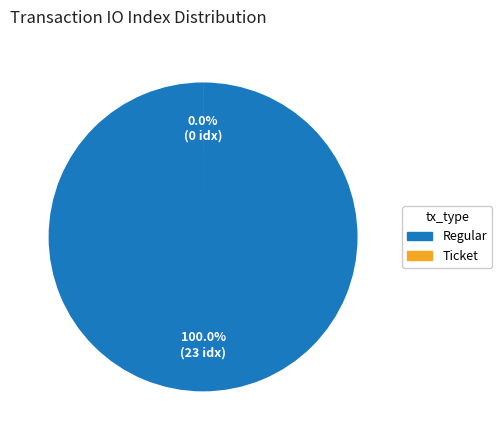

What is the change in value from Regular (io_index=23) to Ticket (io_index=0)?

-23